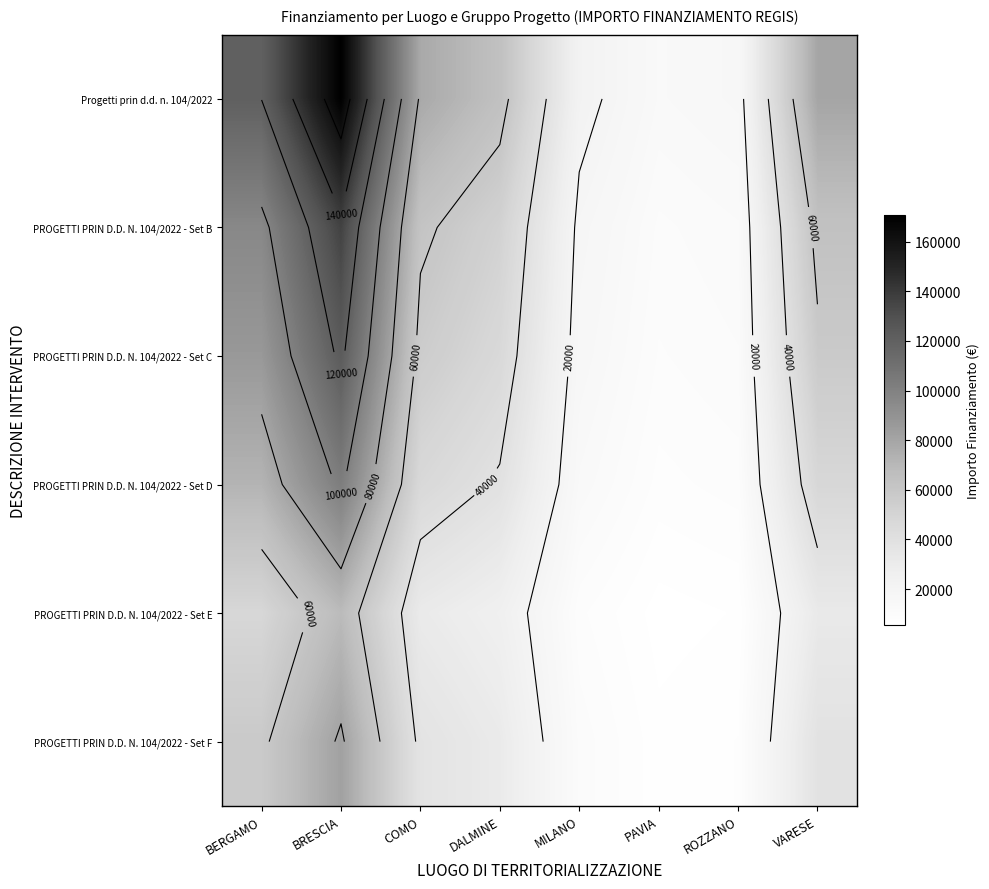

What is the minimum value shown in the chart?

5457.8